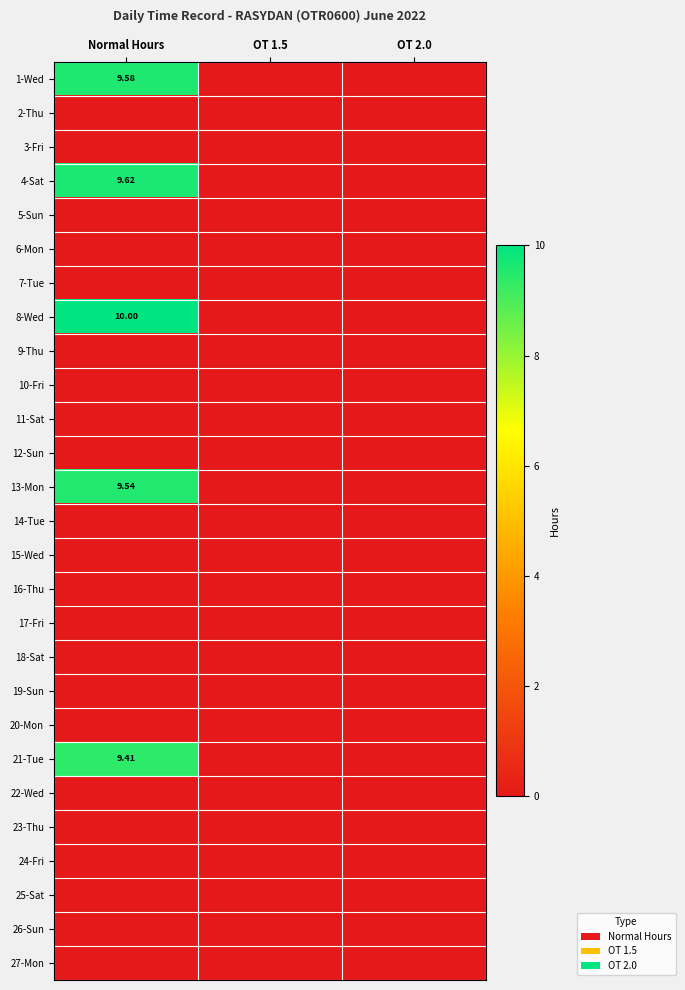

At how many categories does at least one series exceed 0?

1